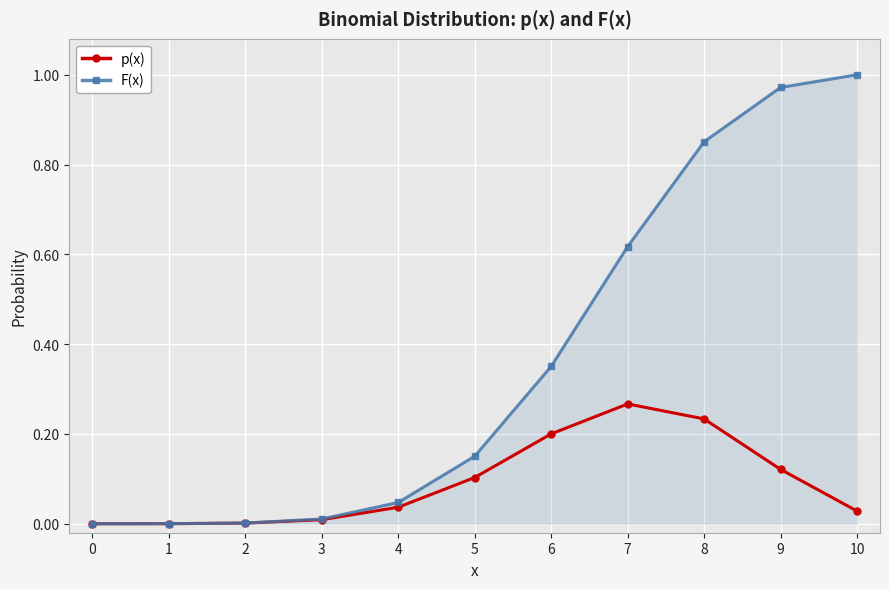

Which category has the highest value in the F(x) series?

10